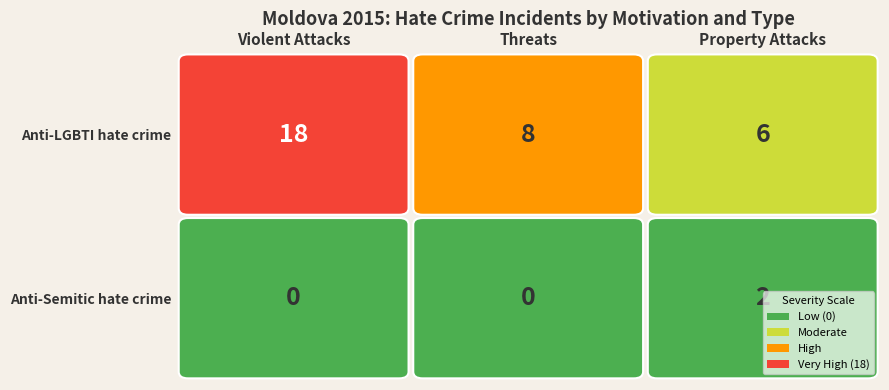

What is the sum of all Anti-Semitic hate crime values?

2